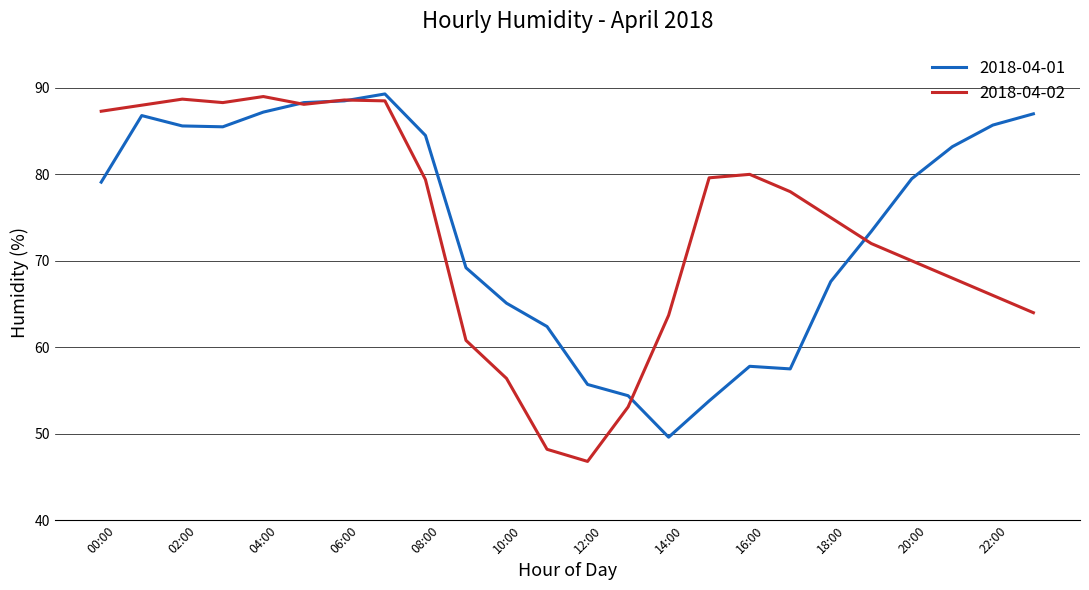

Is this an area chart (filled region under the line)?

No